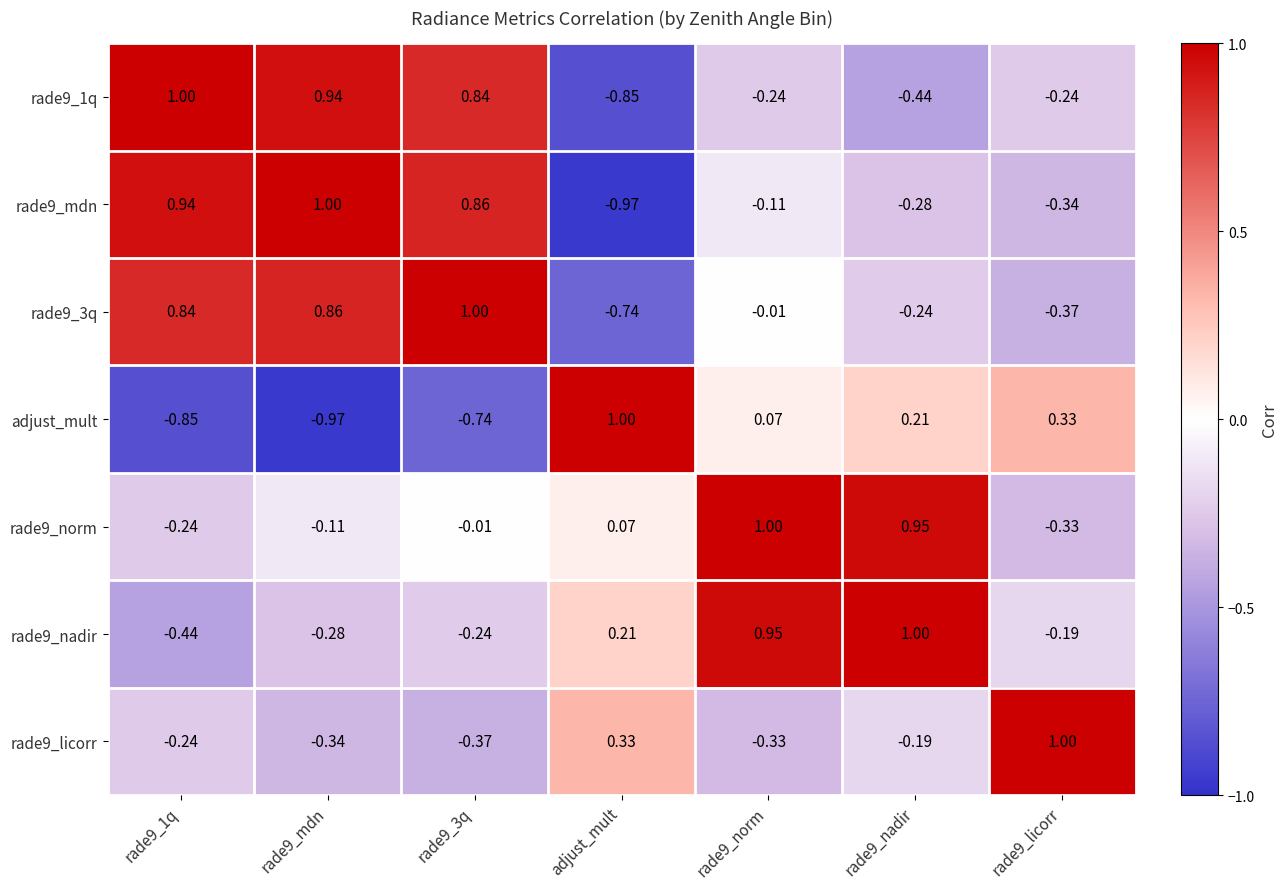

How many values in the rade9_3q series exceed 0?

3